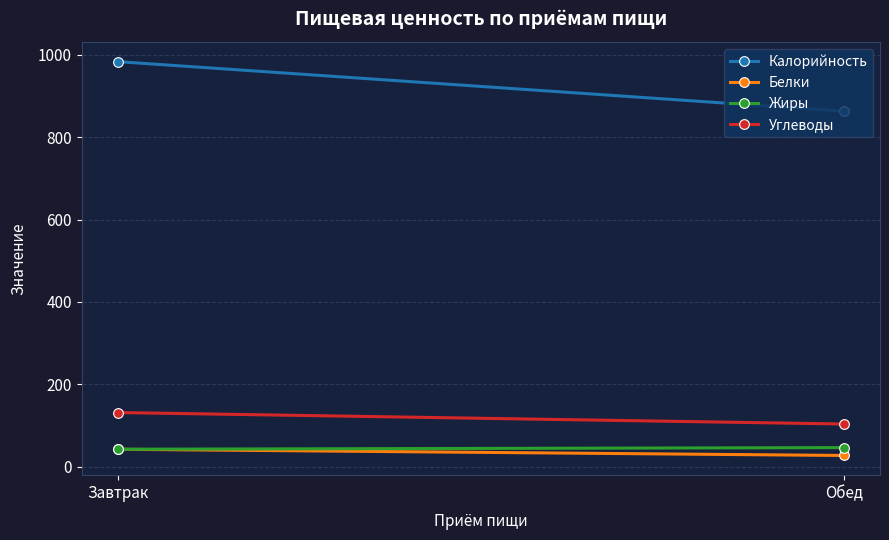

Is this an area chart (filled region under the line)?

No